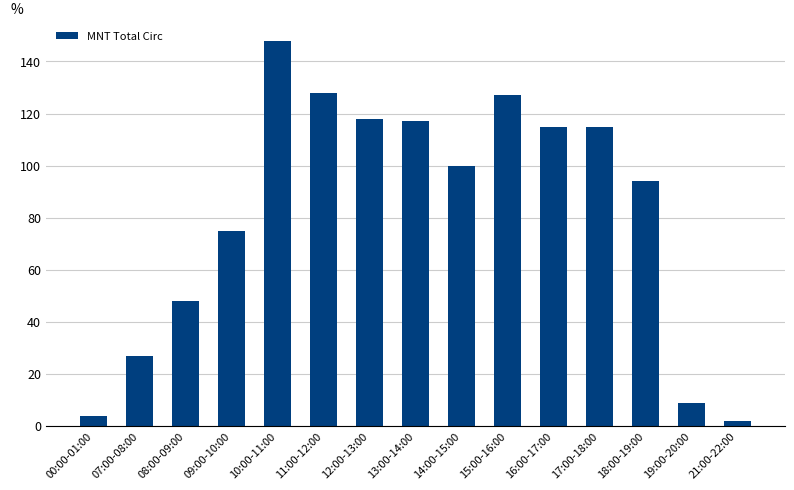

Reading right to left, what are all the values shown in this chart?

21:00-22:00=2	19:00-20:00=9	18:00-19:00=94	17:00-18:00=115	16:00-17:00=115	15:00-16:00=127	14:00-15:00=100	13:00-14:00=117	12:00-13:00=118	11:00-12:00=128	10:00-11:00=148	09:00-10:00=75	08:00-09:00=48	07:00-08:00=27	00:00-01:00=4